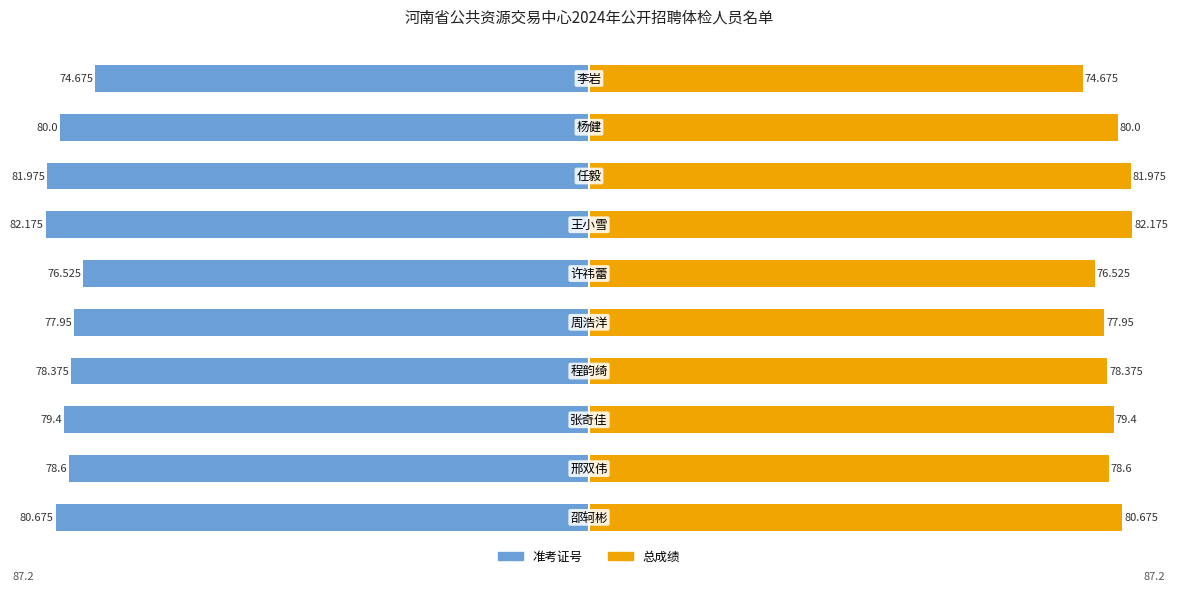

At how many categories does at least one series exceed 15?

10